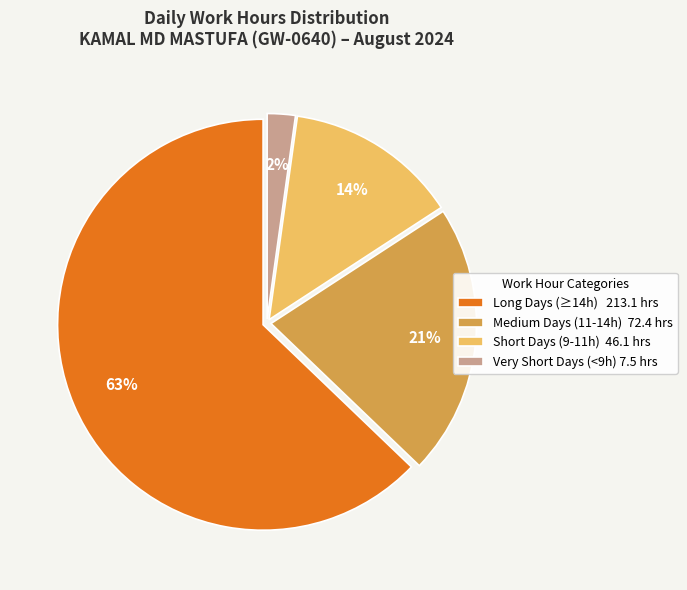

Which has a higher value, Medium Days (11-14h) 72.4 hrs or Very Short Days (<9h) 7.5 hrs?

Medium Days (11-14h) 72.4 hrs